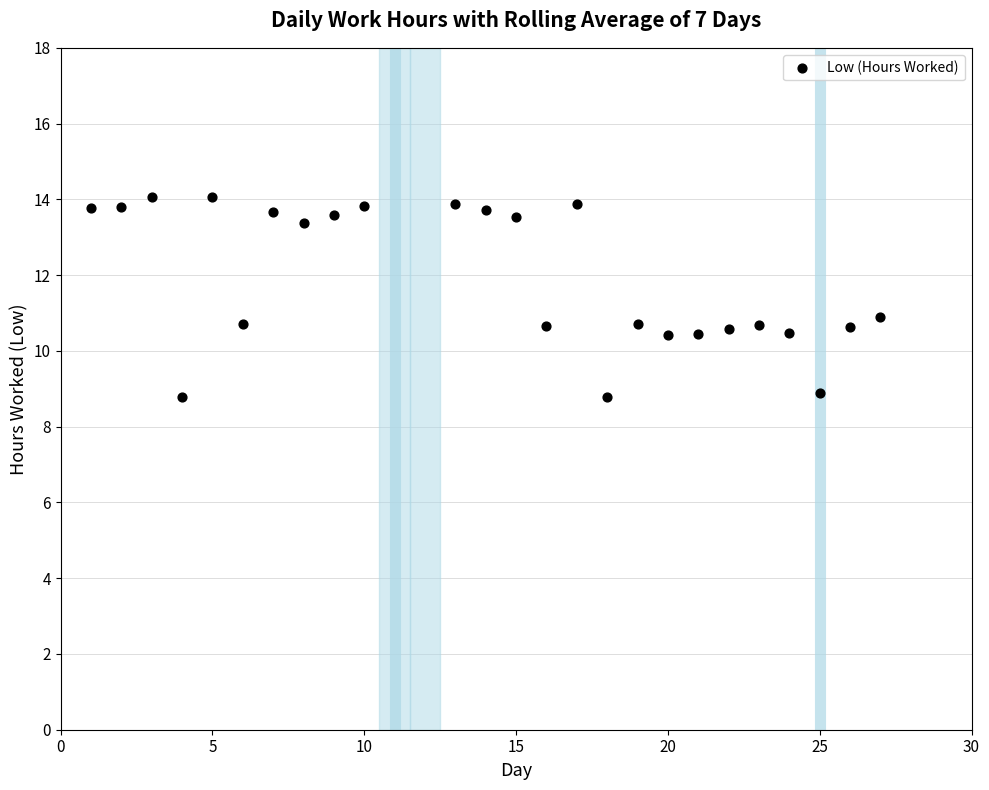

What is the range of Y values (max minus min)?

5.3